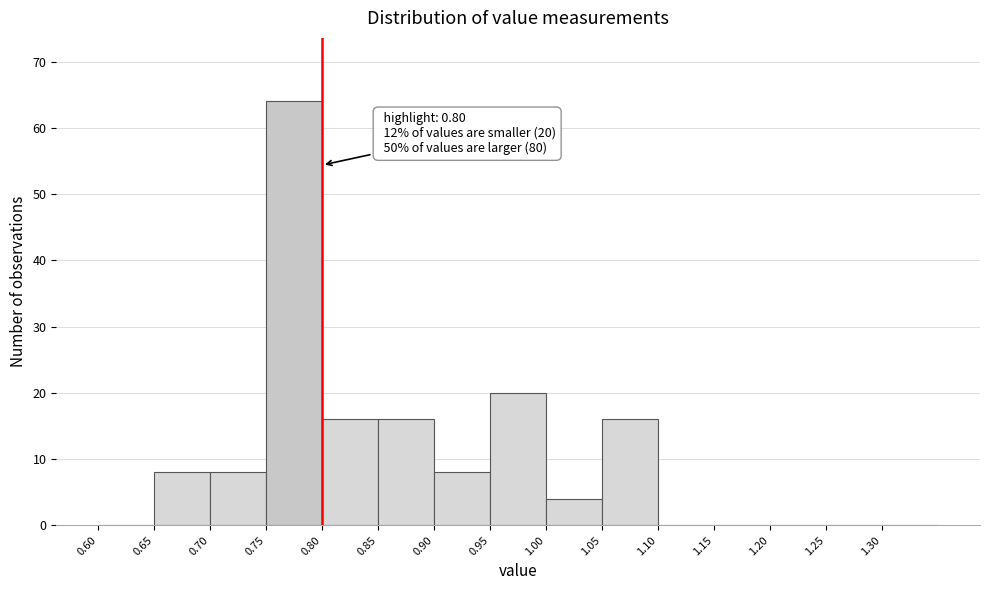

Over which range of the x-axis is the bar tallest?

0.75 to 0.80